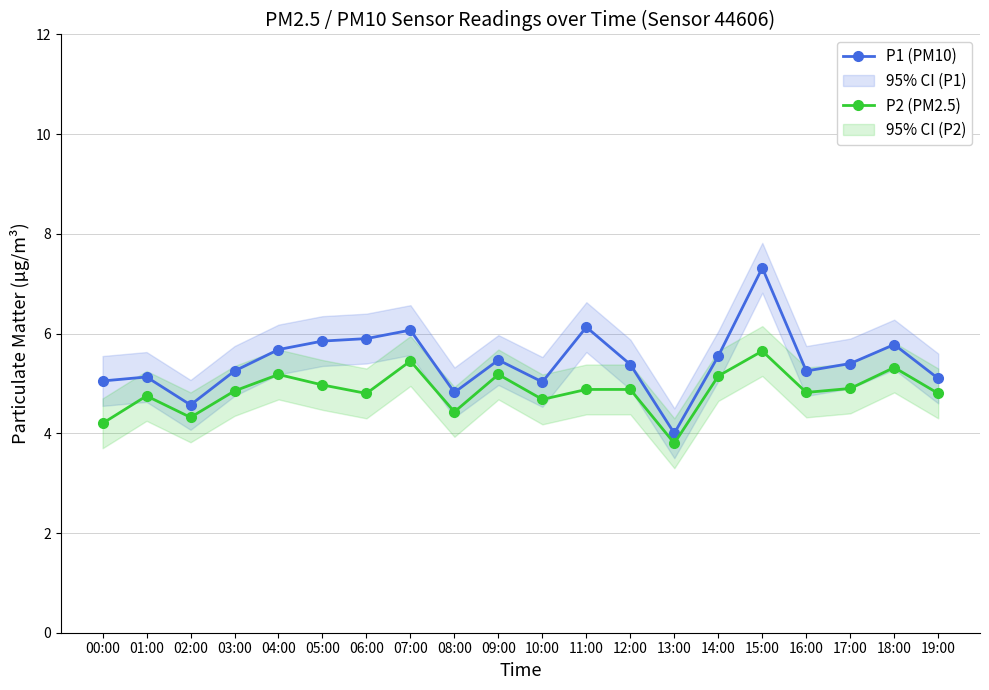

The value of P2 (PM2.5) at 10:00 is 6.8. True or false?

False